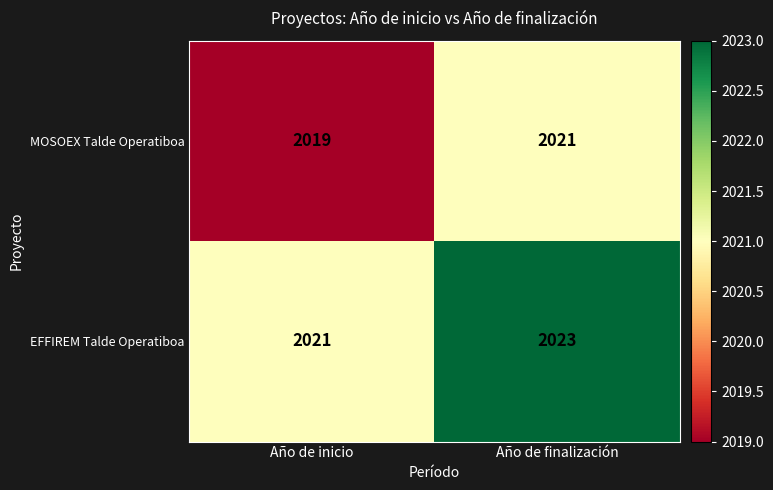

List the series in order of their overall mean, highest first.

EFFIREM Talde Operatiboa, MOSOEX Talde Operatiboa